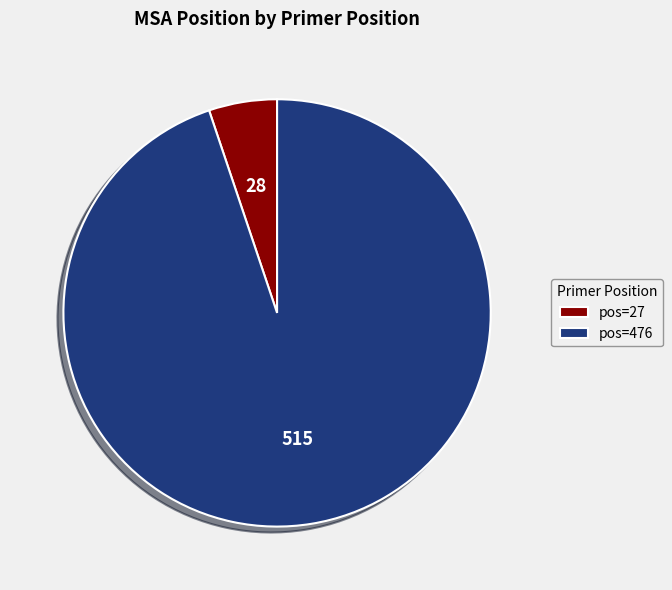

Is the sum of pos=476 and pos=27 greater than half?

Yes